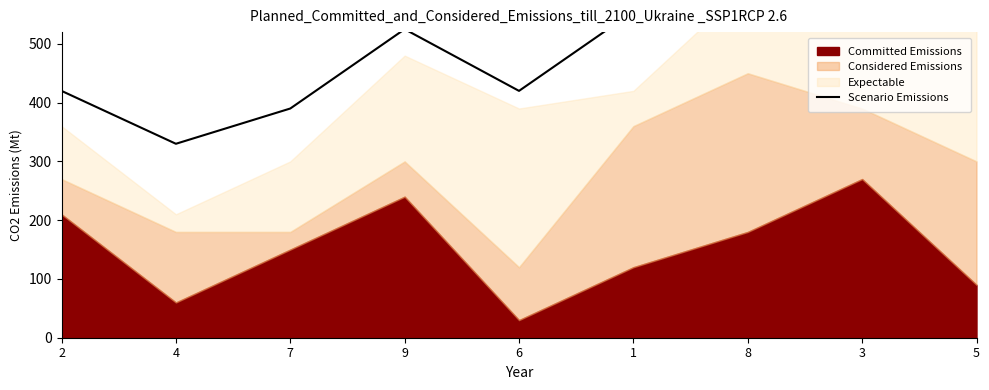

What is the greatest value displayed?

705